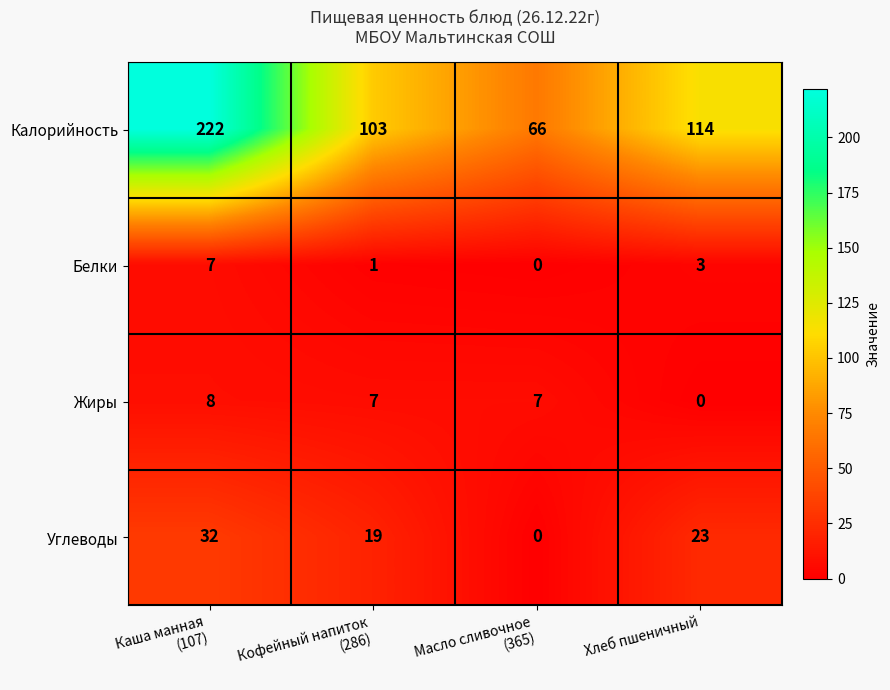

True or false: Углеводы has a value of 8 at Хлеб пшеничный.

False